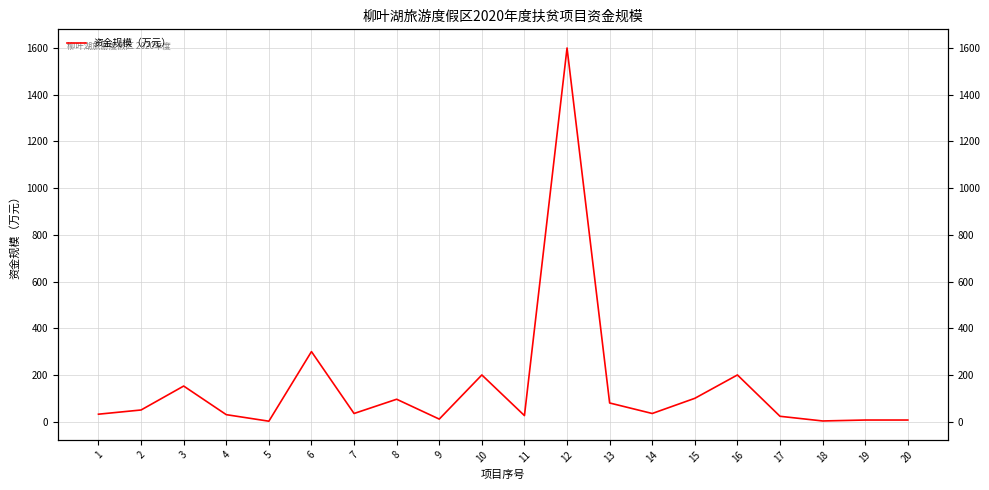

Reading right to left, what are all the values shown in this chart?

20=7.0	19=7.0	18=3.0	17=23.0	16=200.0	15=100.0	14=35.0	13=80.0	12=1600.0	11=26.0	10=200.0	9=11.0	8=96.0	7=35.0	6=300.0	5=2.0	4=30.0	3=152.5	2=50.0	1=32.0